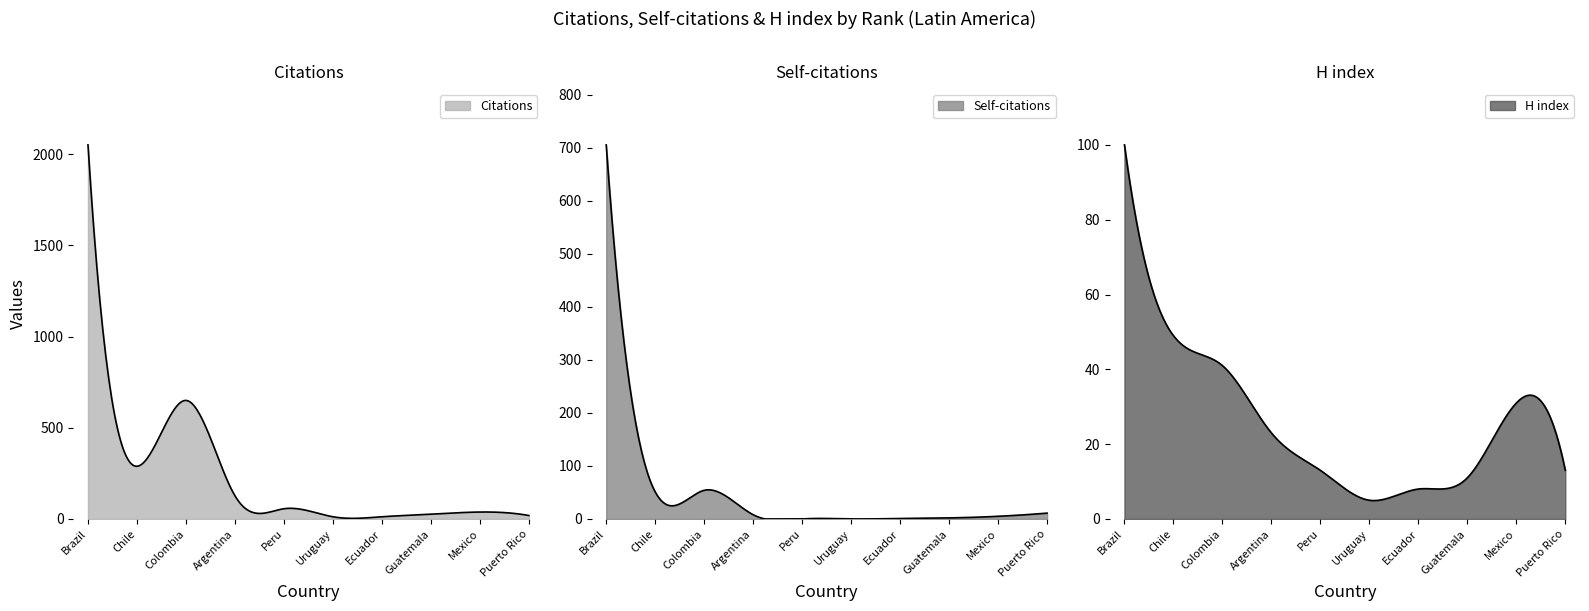

What is the label of the 10th point from the right?

Brazil